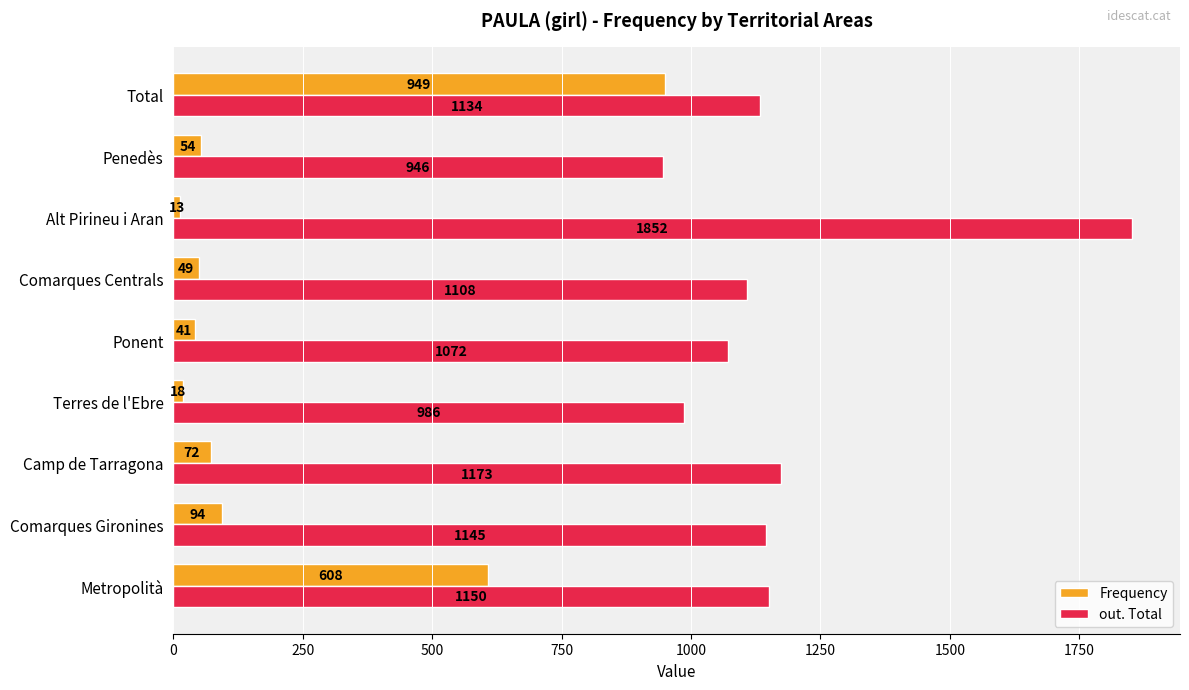

List the series in order of their overall mean, lowest first.

Frequency, out. Total